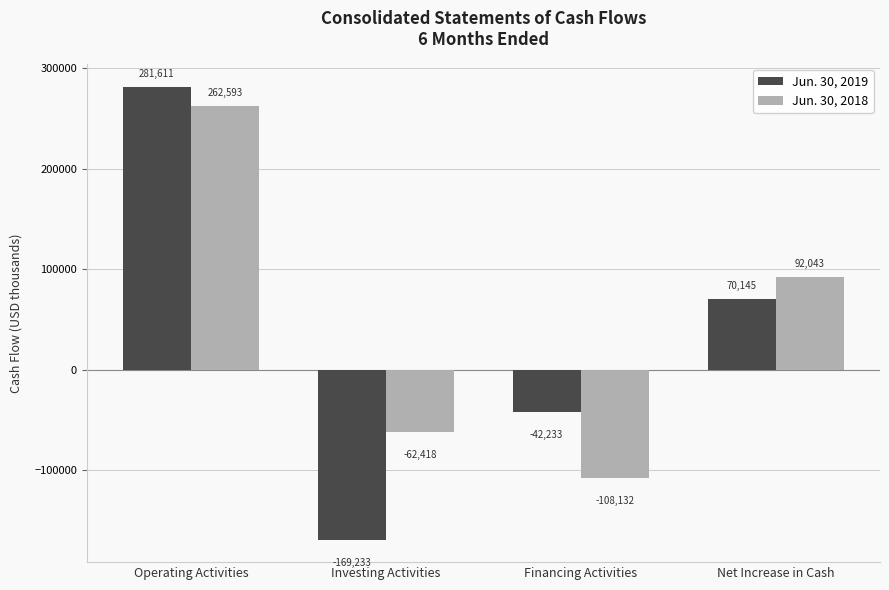

Where is Jun. 30, 2019 nearest to the value 56189?

Net Increase in Cash